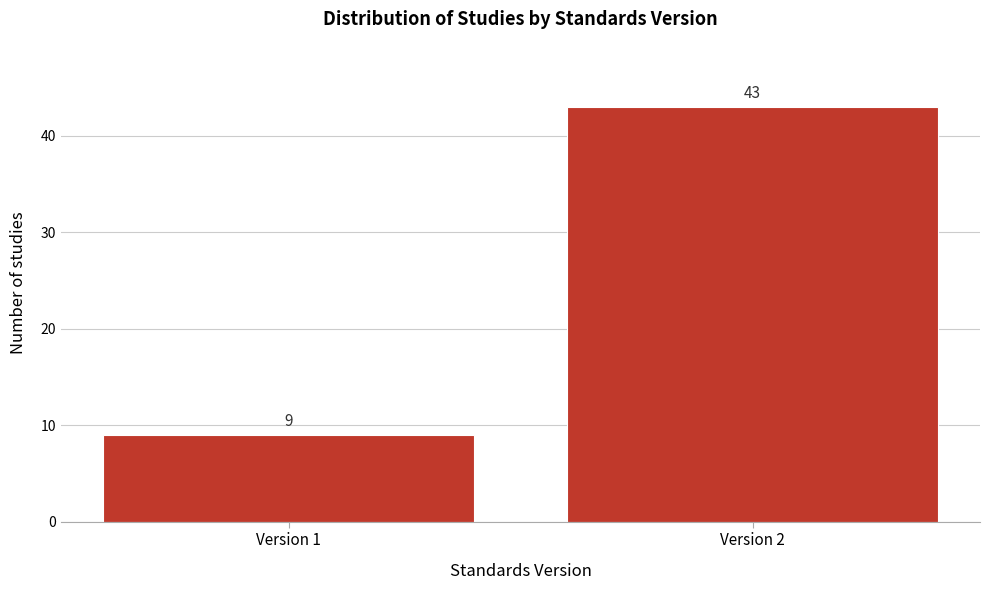

Reading right to left, list all the values displayed in this chart.

Version 2=43	Version 1=9